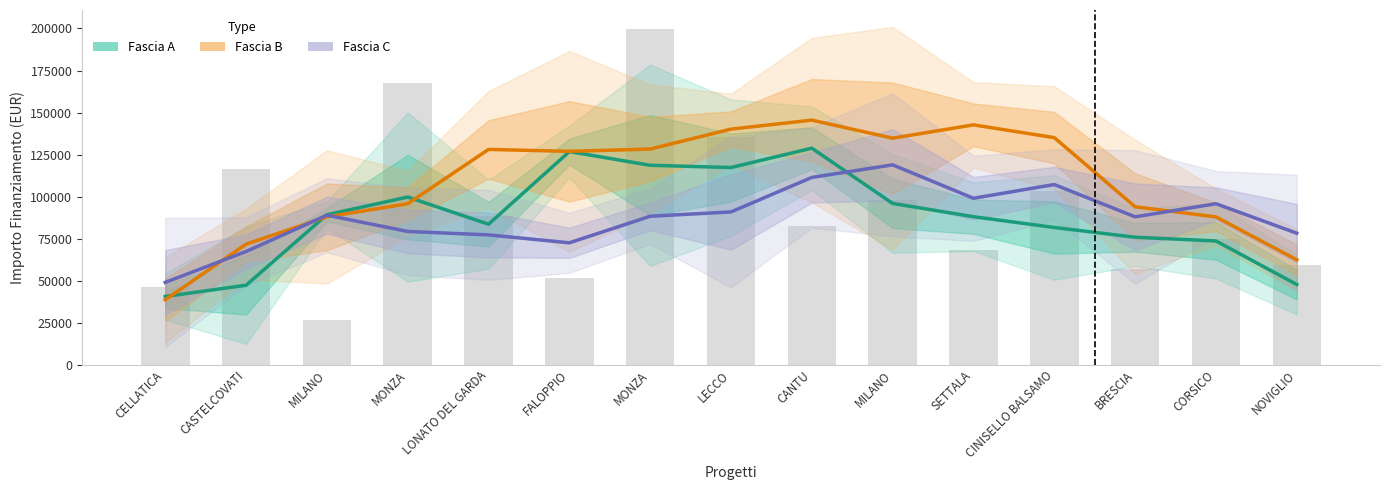

Is it true that Fascia A equals 73623.9 at CORSICO?

True